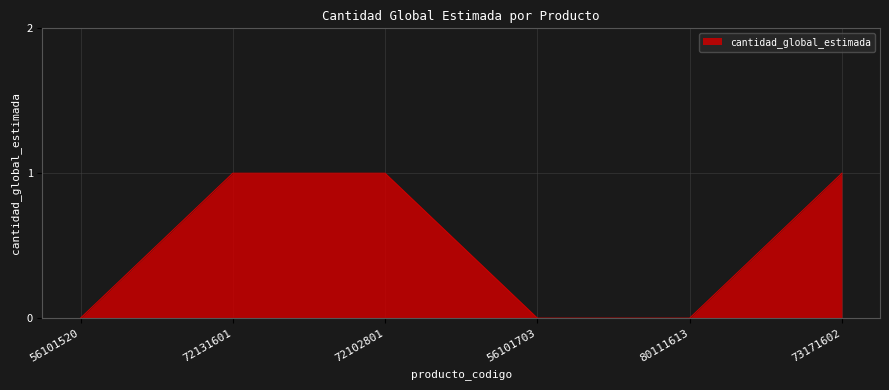

What position from the right is 72131601?

5